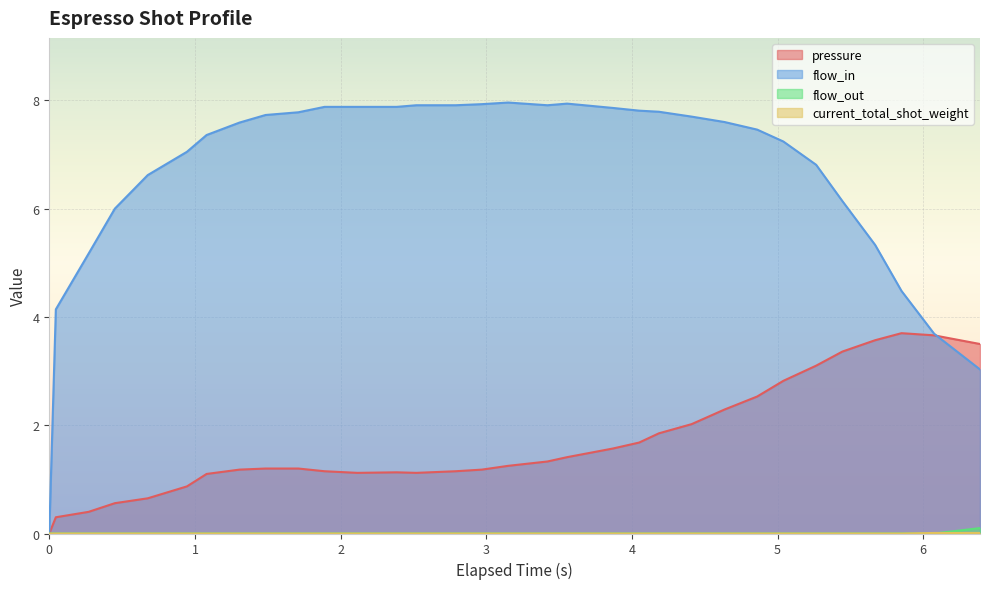

Which series has the largest range (max minus min)?

flow_in